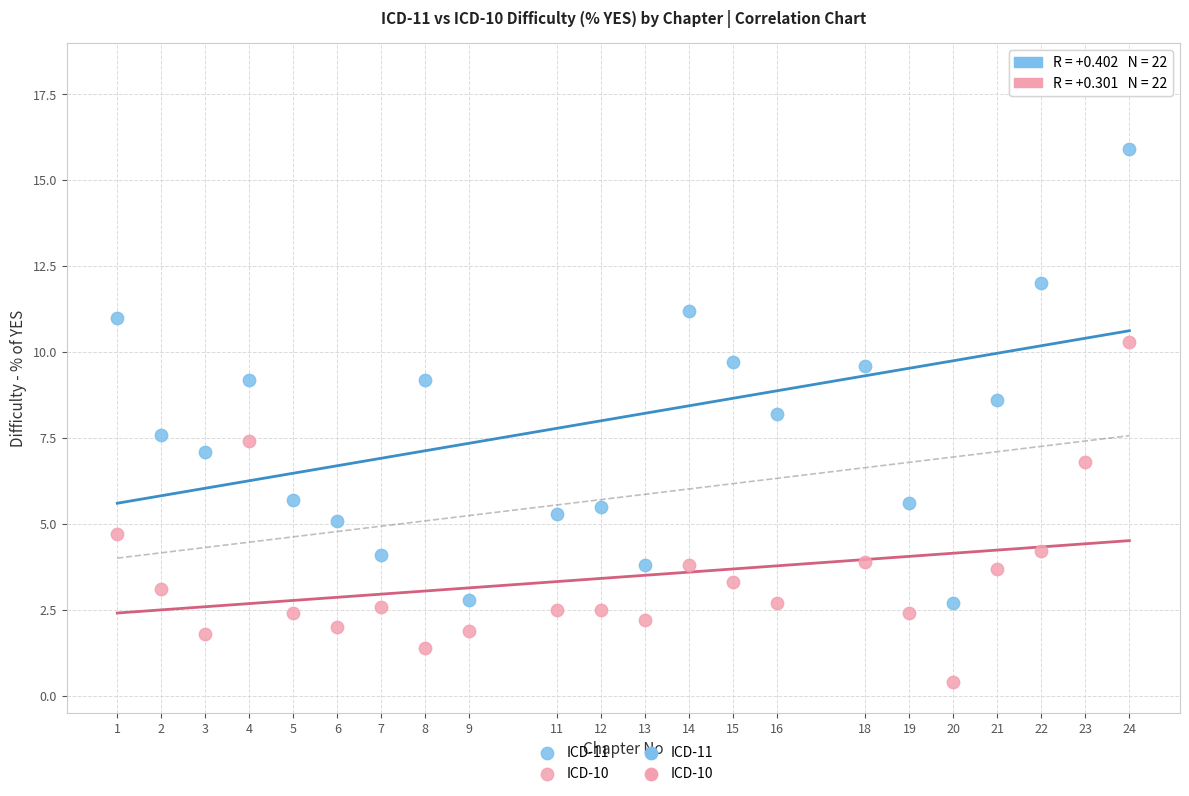

Across all data points, what is the range of X values (max minus min)?

23.0